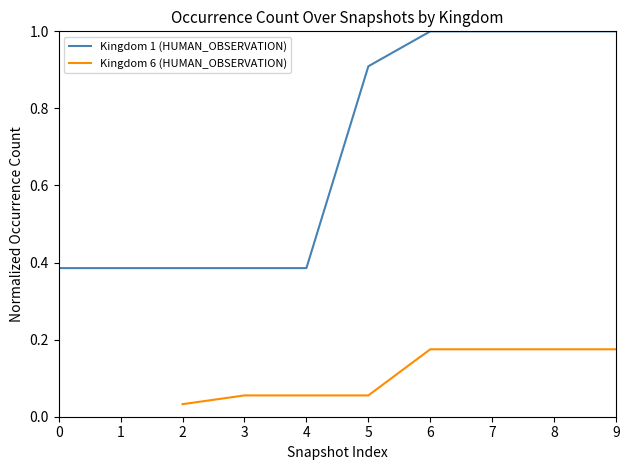

True or false: Kingdom 6 (HUMAN_OBSERVATION) and Kingdom 1 (HUMAN_OBSERVATION) cross at least once.

False